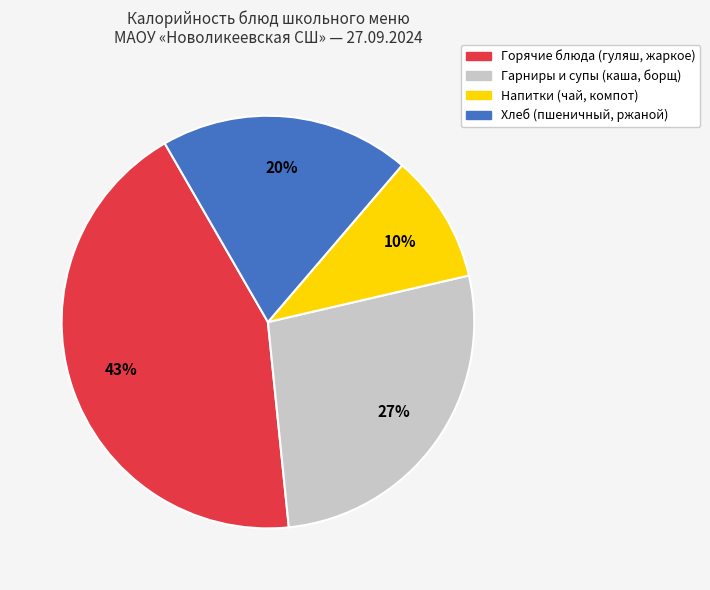

Is there any slice that represents more than half of the pie?

No